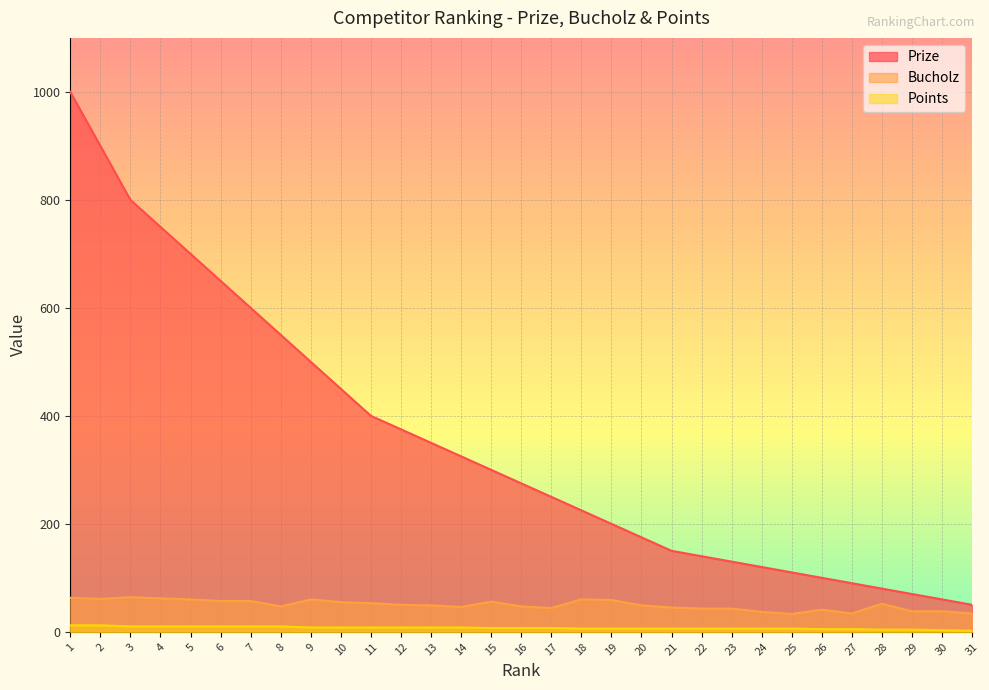

How many lines are shown in the chart?

3